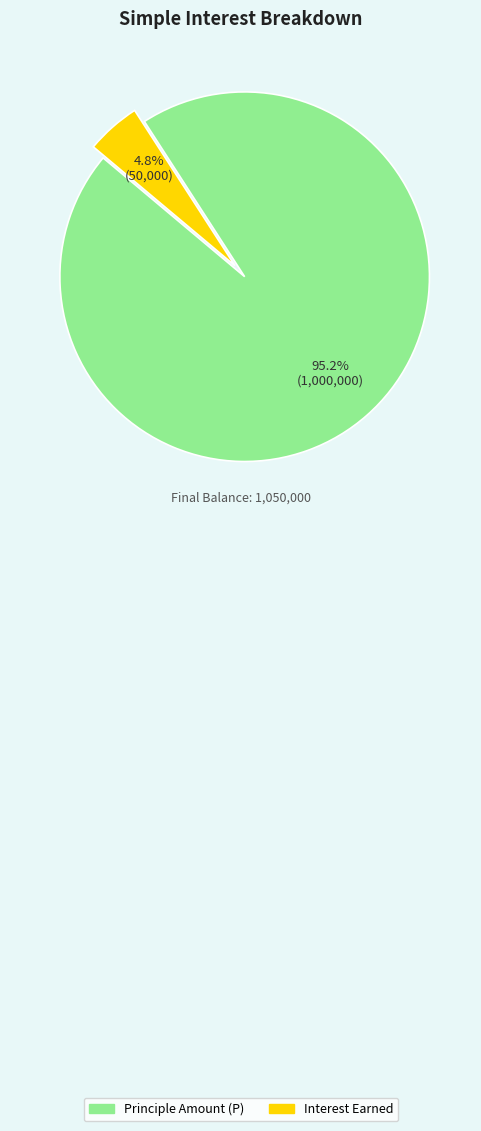

True or false: Principle Amount (P) accounts for 83% of the total.

False